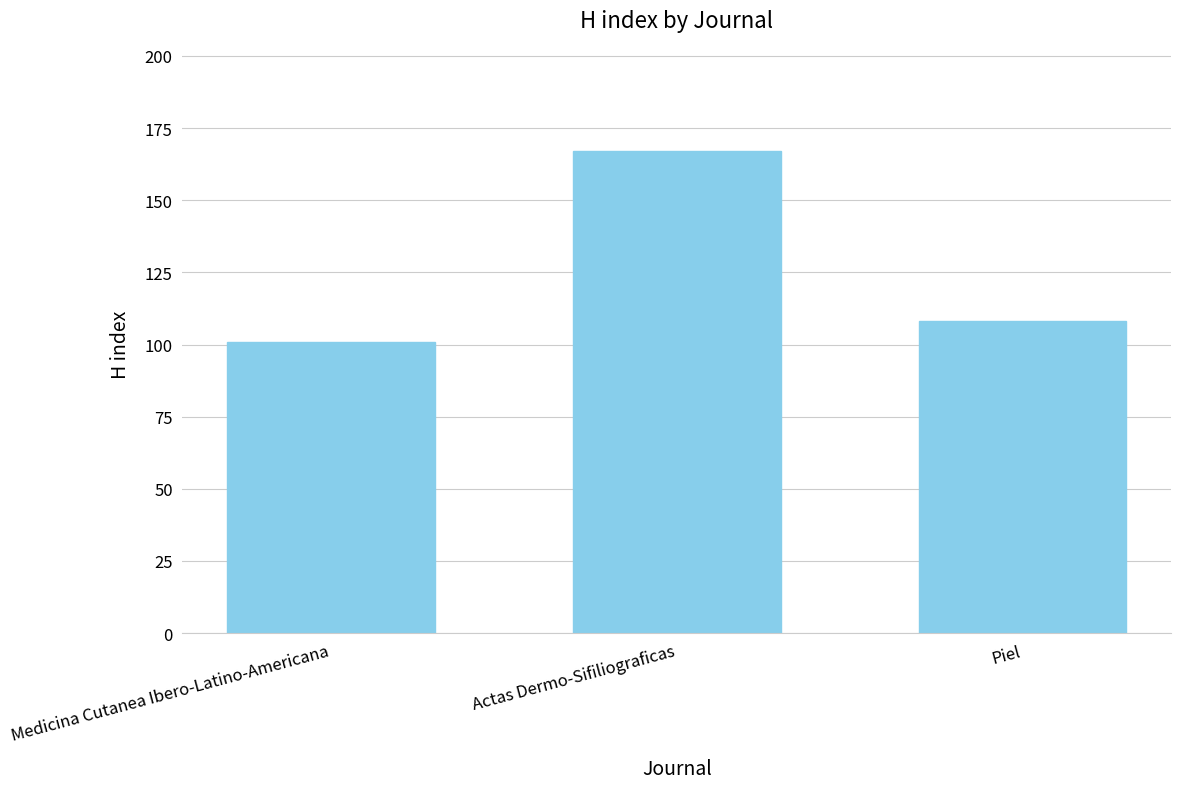

At which category does the chart reach its minimum across all series?

Medicina Cutanea Ibero-Latino-Americana